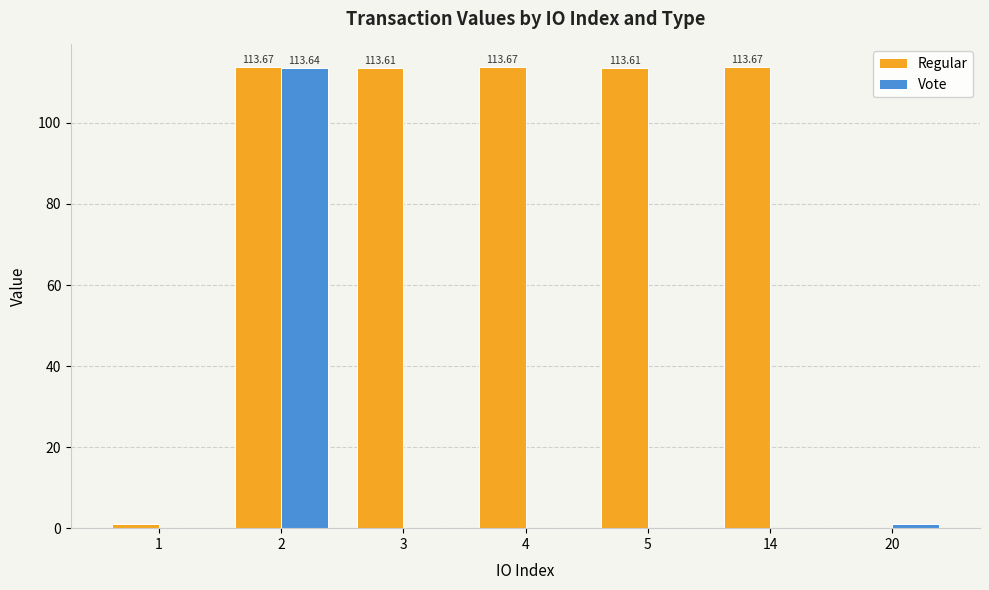

How many categories are shown in the chart?

7